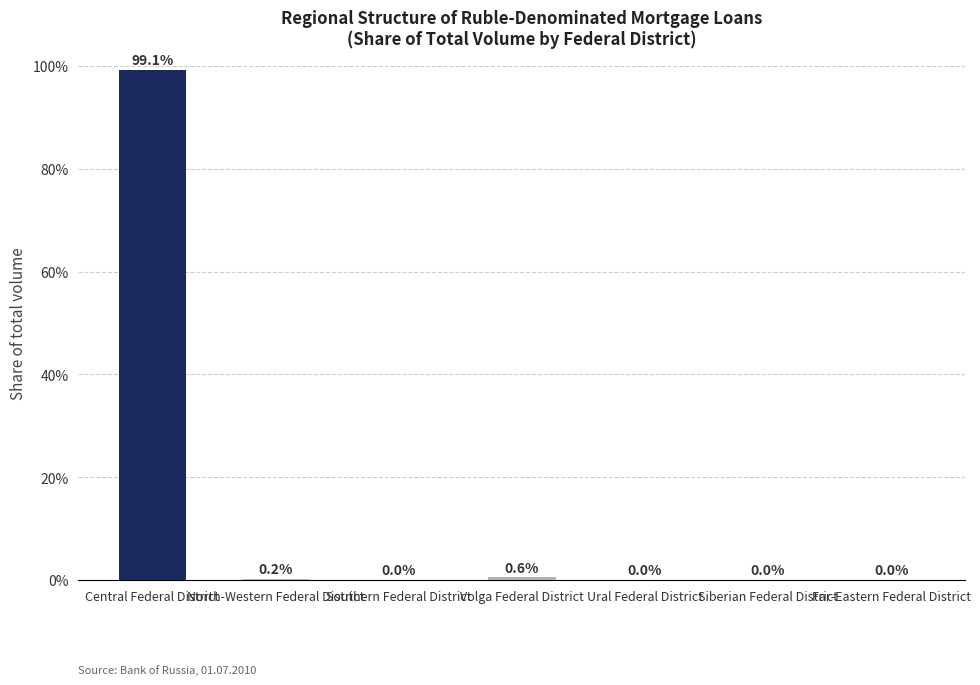

Which category has the highest value across all series?

Central Federal District